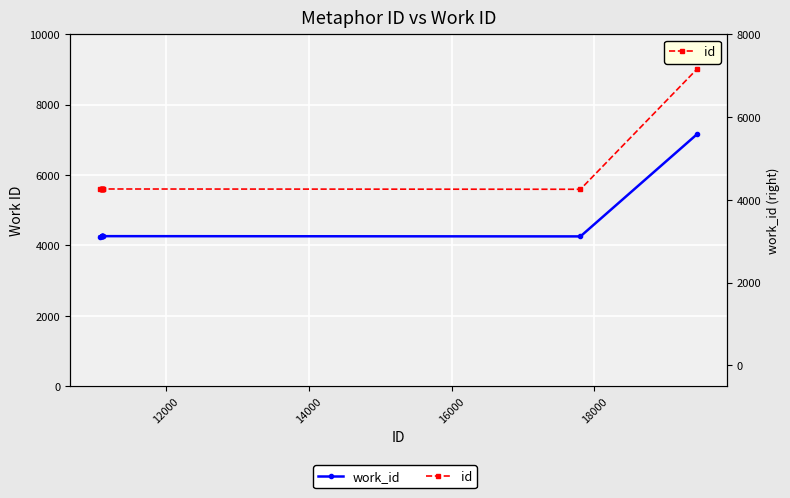

The value of work_id at 14000 is 4264. True or false?

True